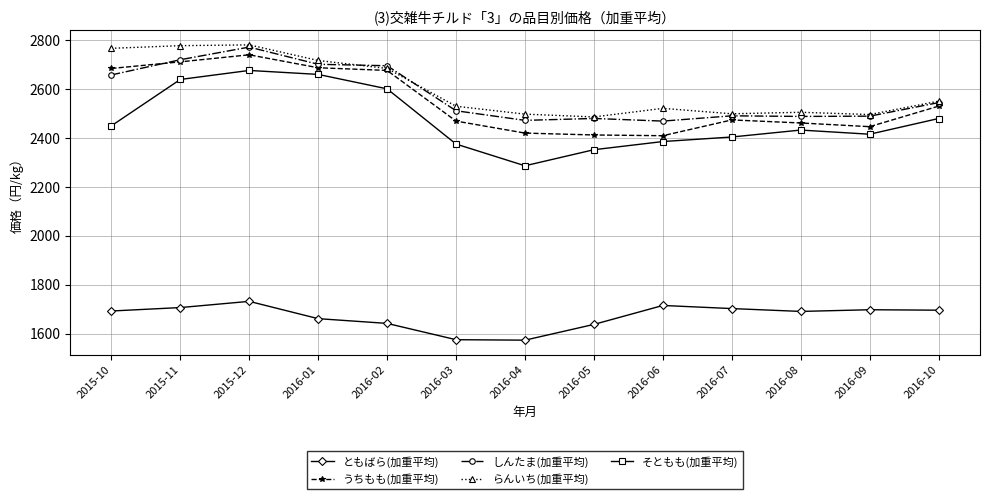

What are all the series names shown in the legend?

ともばら(加重平均), うちもも(加重平均), しんたま(加重平均), らんいち(加重平均), そともも(加重平均)